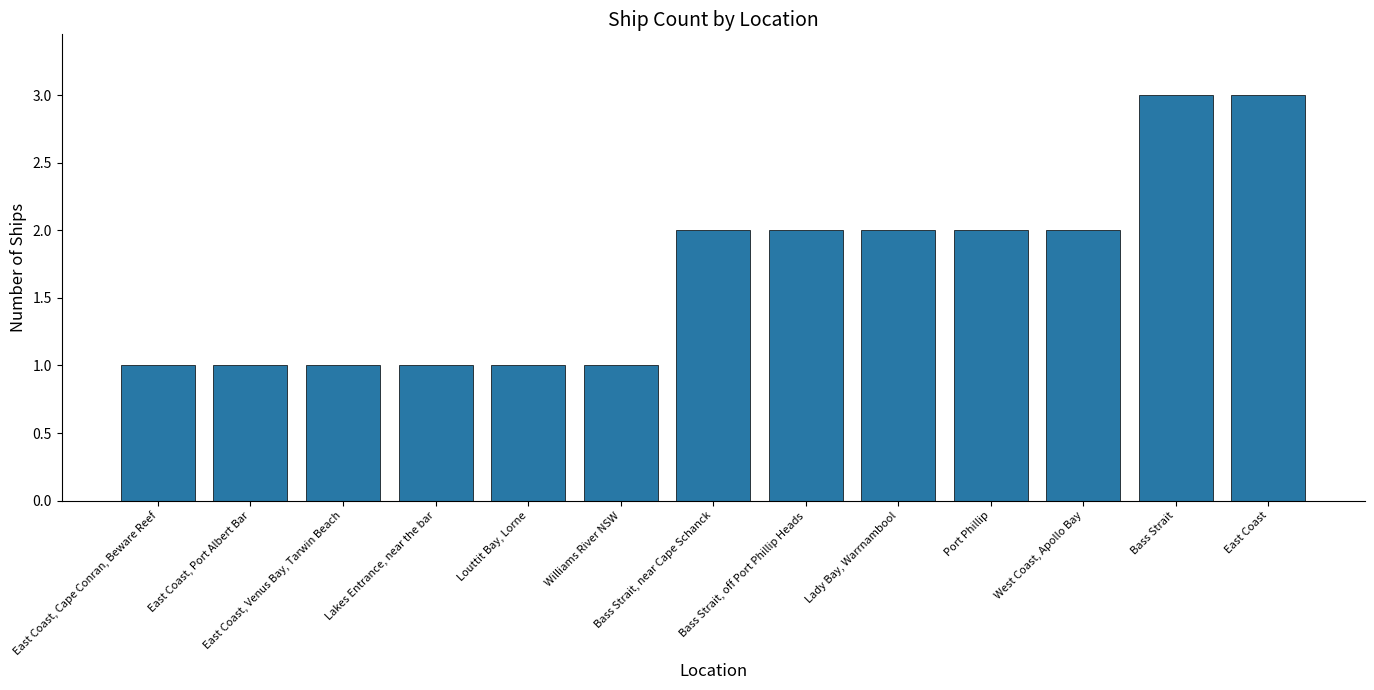

Which has a higher value, East Coast or East Coast, Port Albert Bar?

East Coast